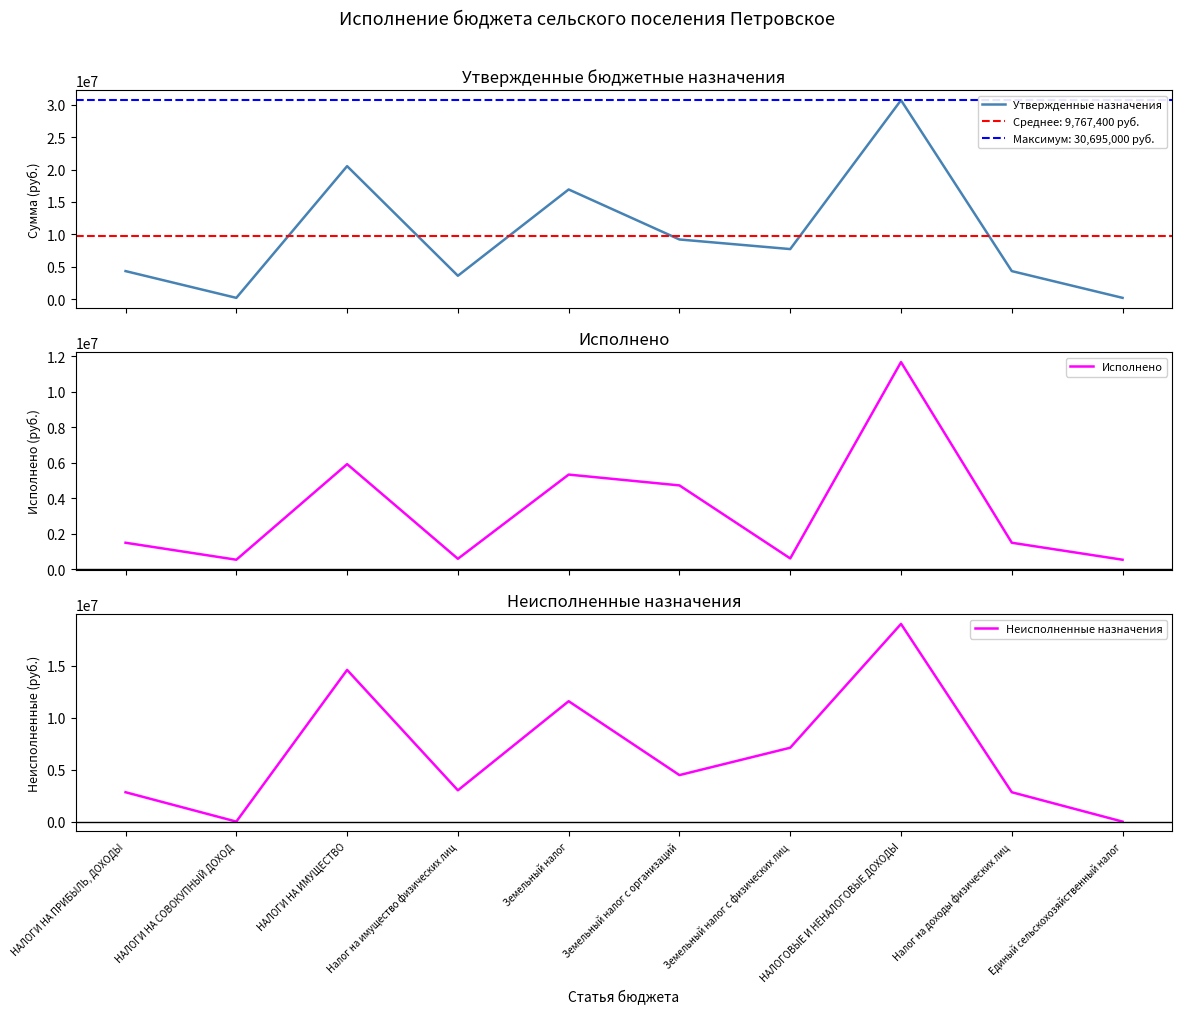

Where does the Неисполненные назначения series first go above 4474453?

НАЛОГИ НА ИМУЩЕСТВО